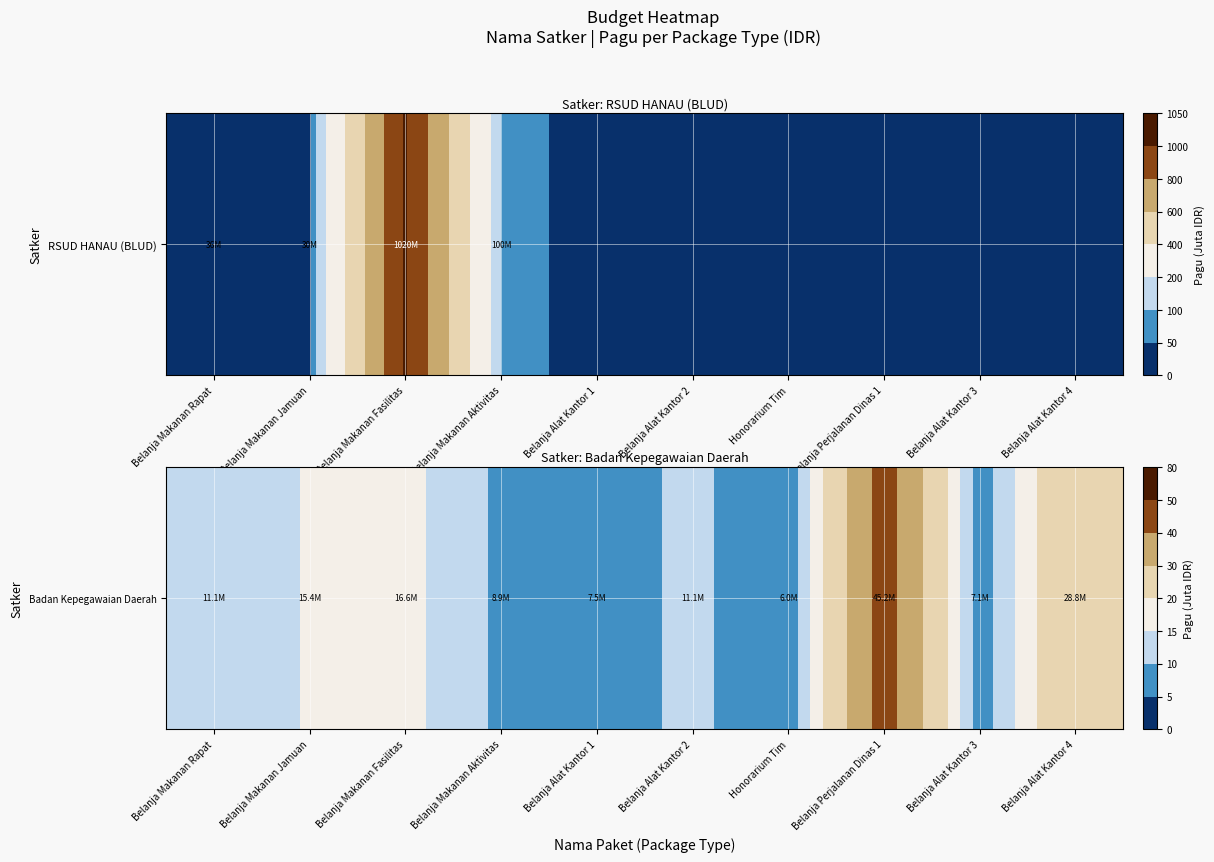

The value at Belanja Makanan Rapat is 11.1. True or false?

True